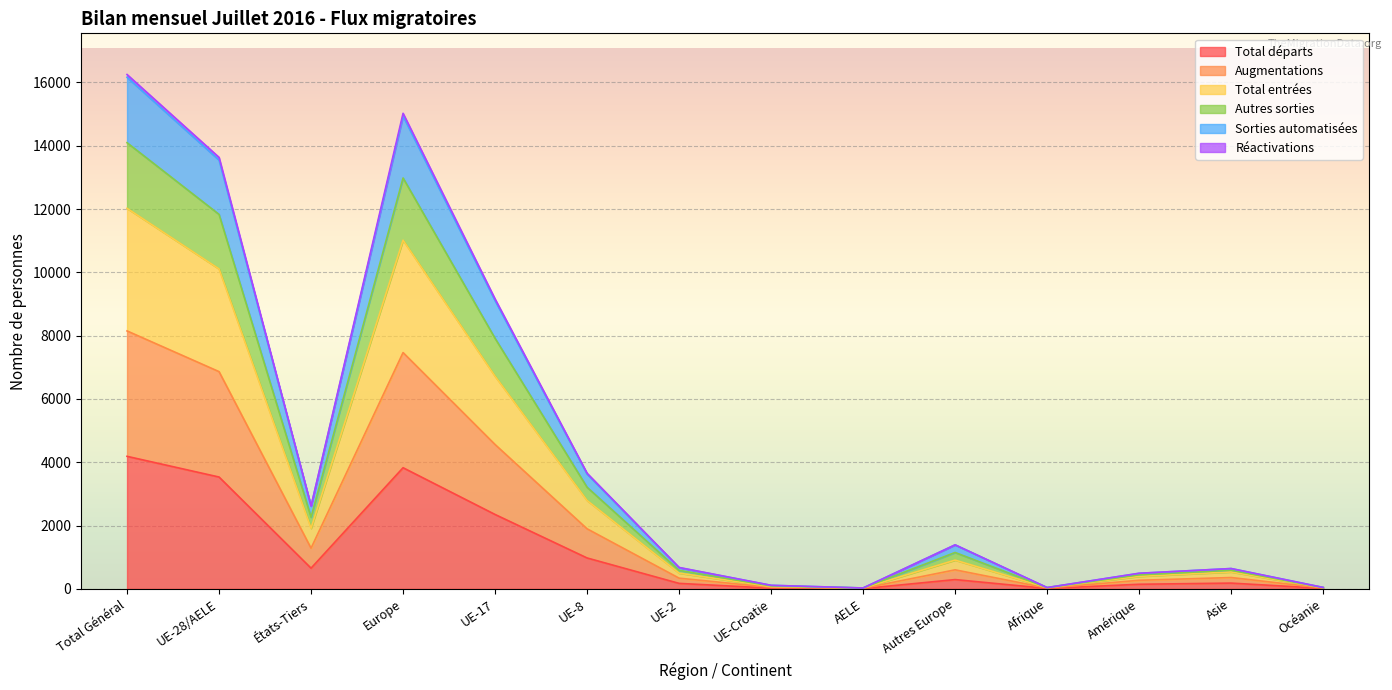

Does the chart display data point markers on the line(s)?

No